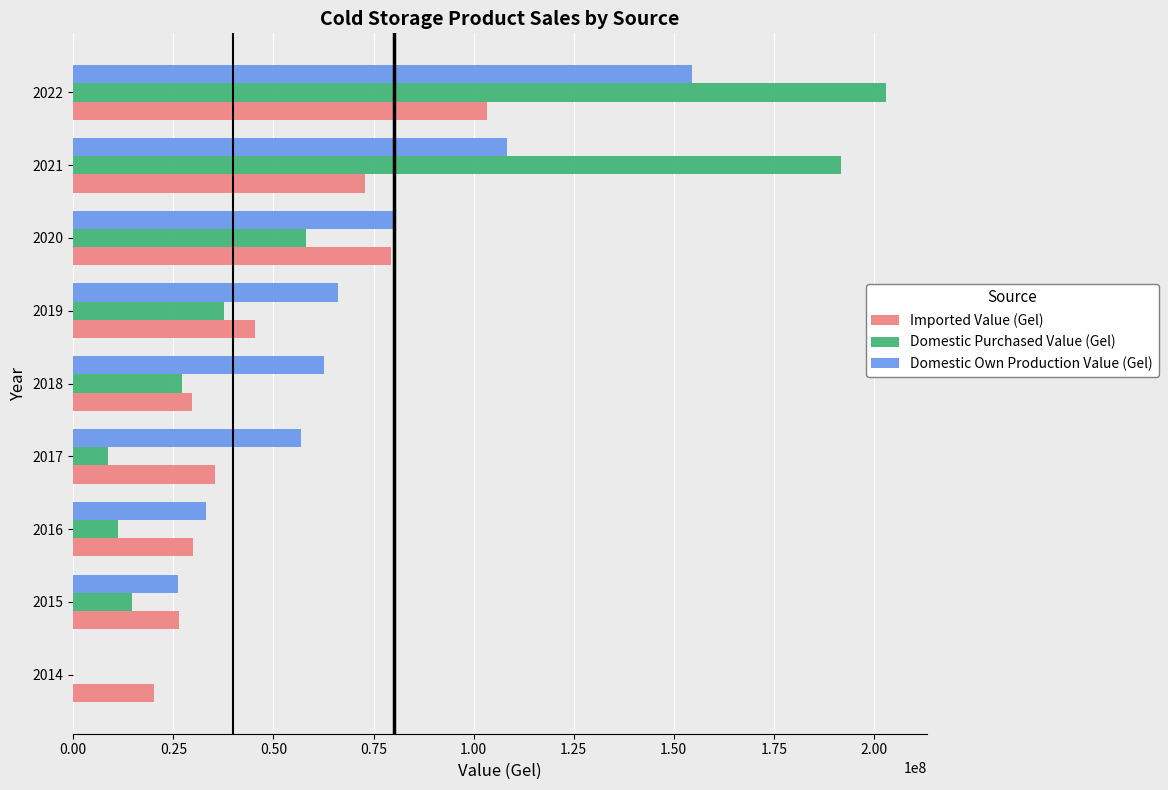

Is the value of Domestic Own Production Value (Gel) at 2018 greater than the value of Domestic Purchased Value (Gel) at 2020?

Yes